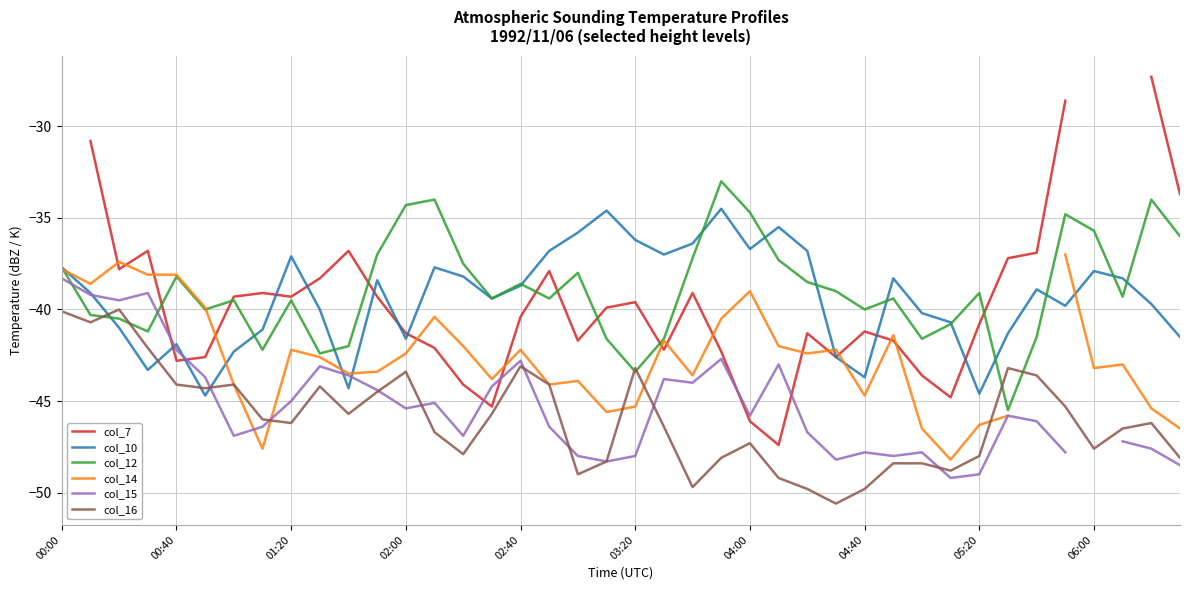

What is the maximum value for col_12?

-33.0